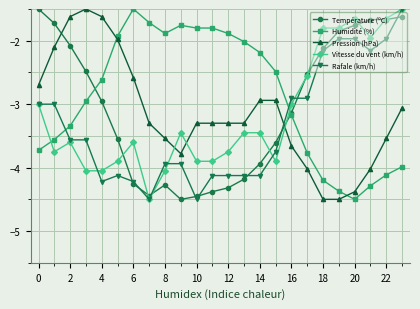

What is the value of the Pression (hPa) point at the 1st from the left?

-2.7